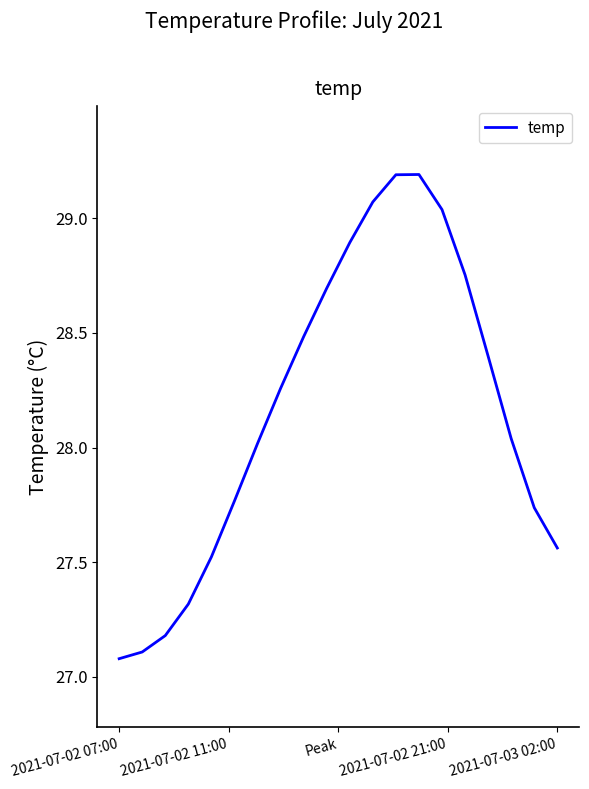

What is the difference between the maximum and minimum values?

2.1